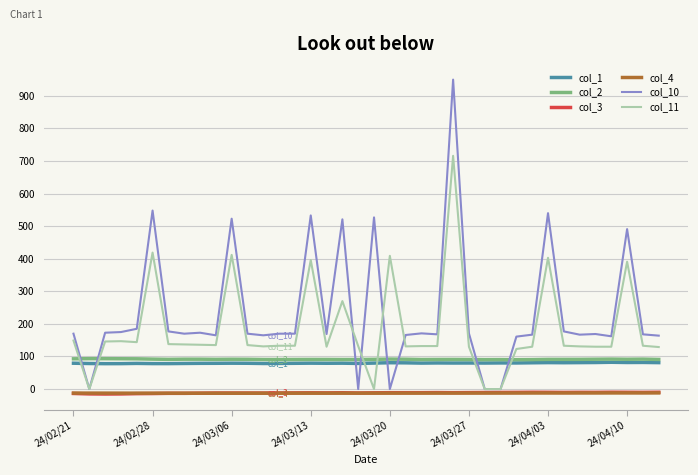

Which series has the largest total across all categories?

col_10